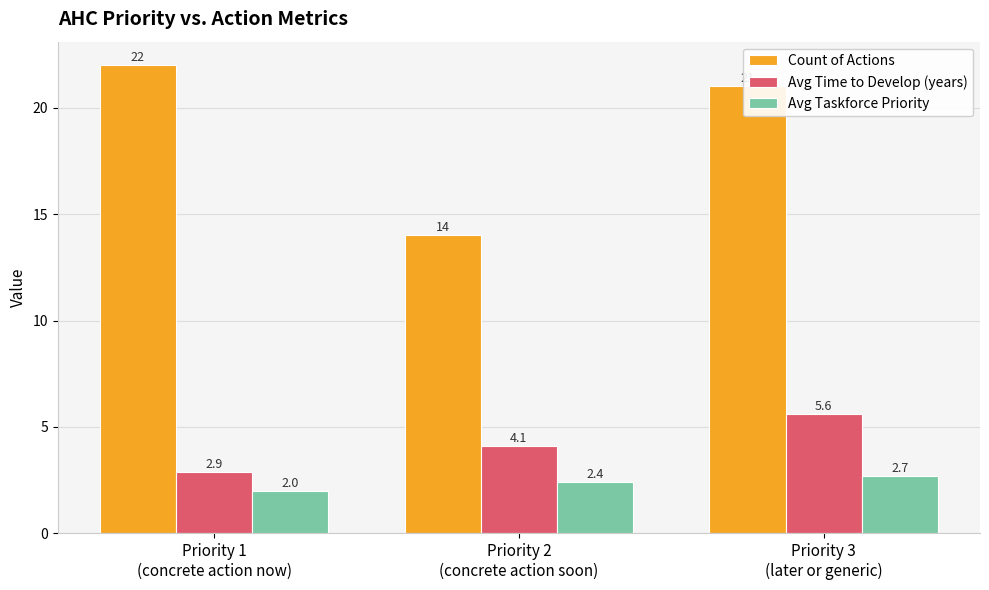

Reading left to right, what are all the values shown in this chart?

Count of Actions: Priority 1
(concrete action now)=22.0	Priority 2
(concrete action soon)=14.0	Priority 3
(later or generic)=21.0
Avg Time to Develop (years): Priority 1
(concrete action now)=2.9	Priority 2
(concrete action soon)=4.1	Priority 3
(later or generic)=5.6
Avg Taskforce Priority: Priority 1
(concrete action now)=2.0	Priority 2
(concrete action soon)=2.4	Priority 3
(later or generic)=2.7